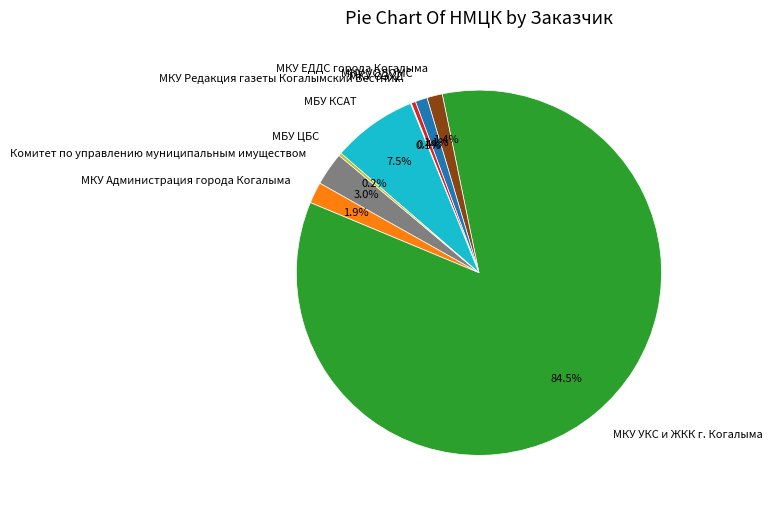

Does МКУ УКС и ЖКК г. Когалыма account for over 50% of the chart?

Yes